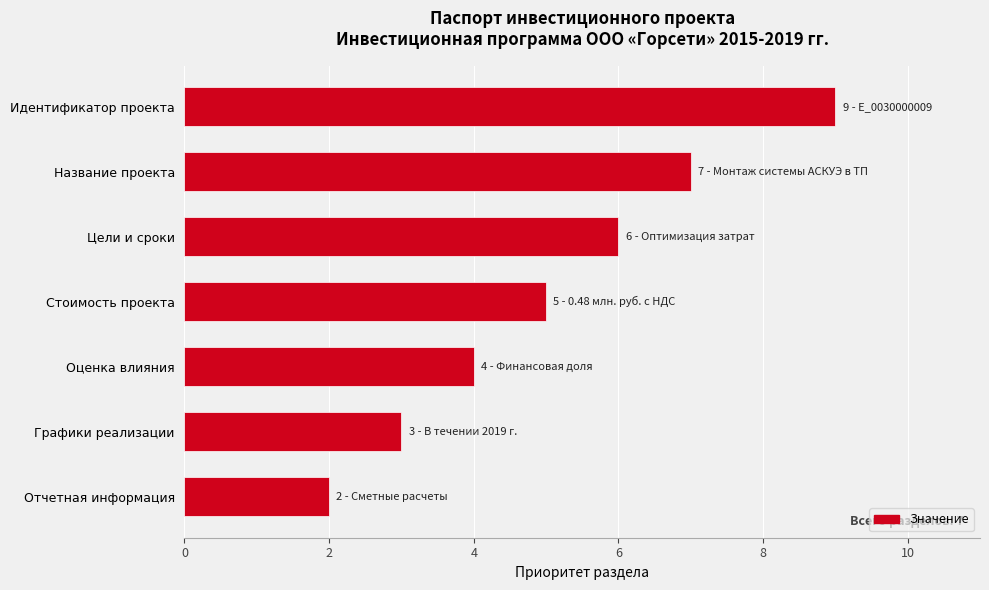

How many distinct data groups are displayed?

1